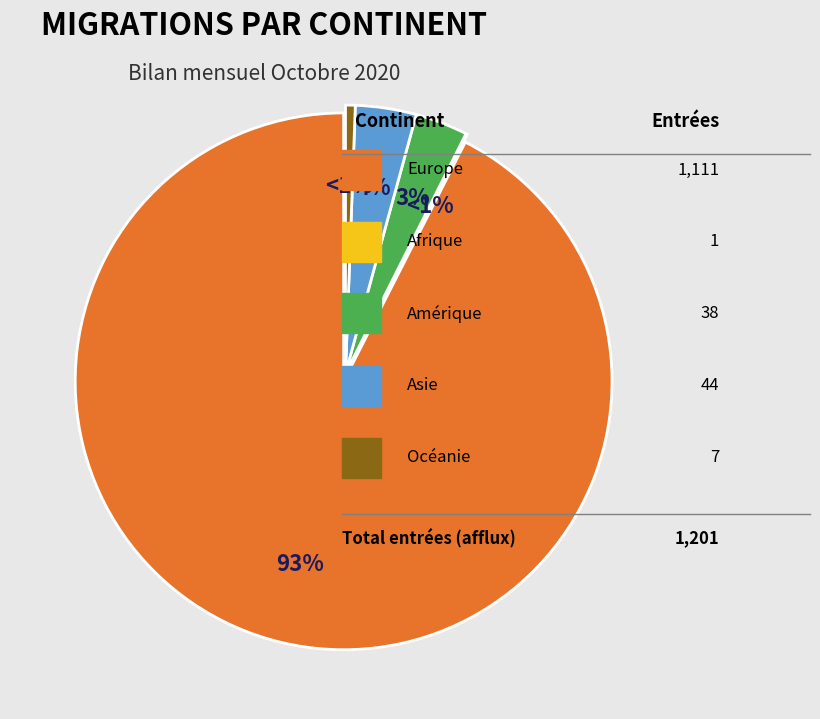

To the nearest percent, what is the average slice percentage?

20%